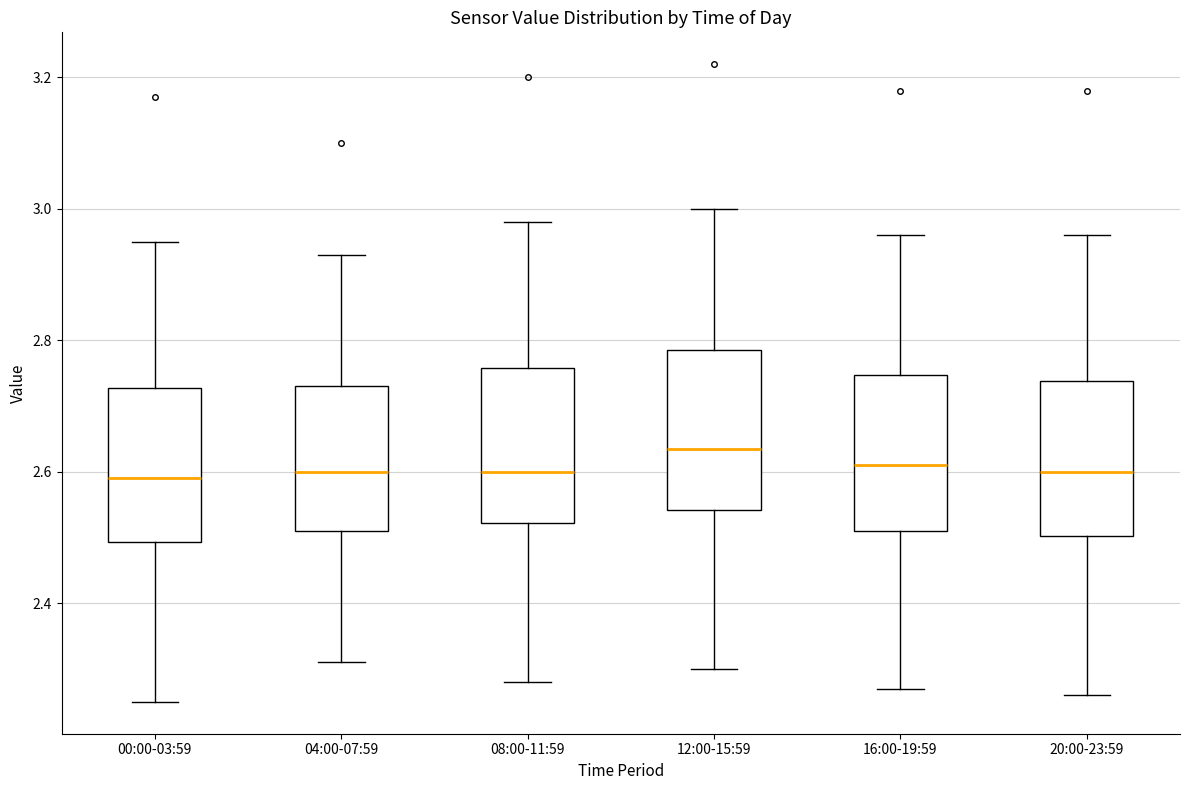

Where does the median line of the box for 20:00-23:59 sit on the y-axis? The values are not printed on the chart, so give them approximately, as read against the axis.

2.60